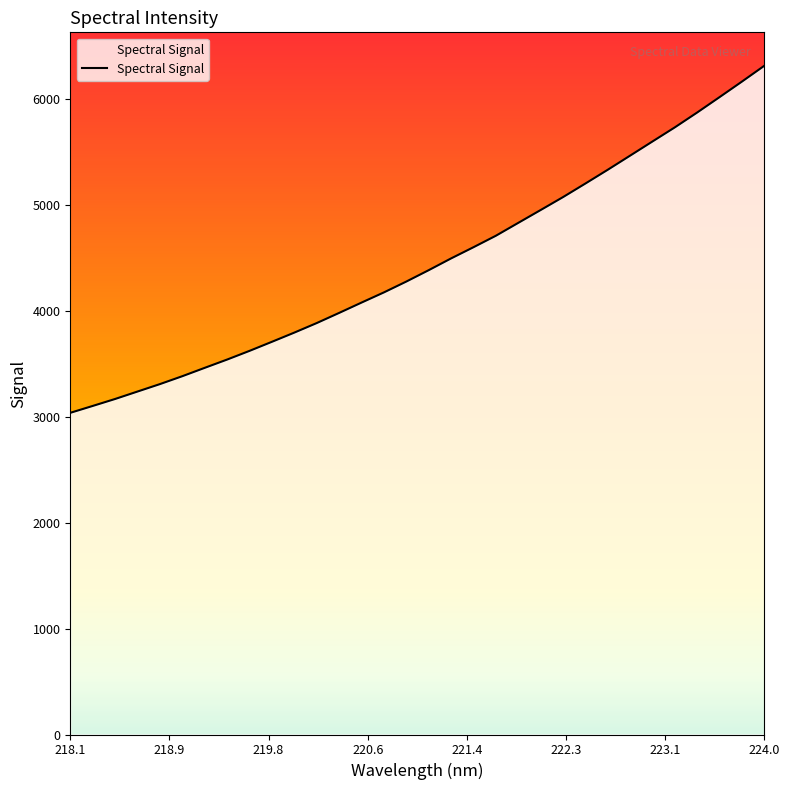

What is the difference between the maximum and minimum values?

3274.9